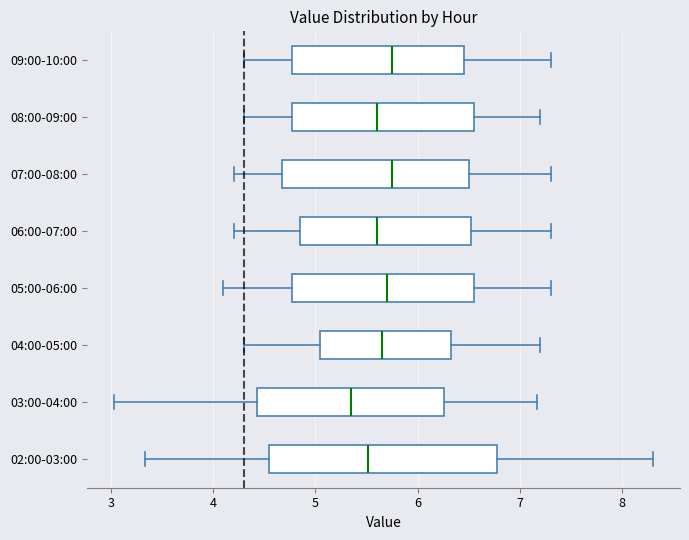

Reading bottom to top, transcribe this box plot: for each box, give where its median line is, the range the box spans, and where its two whiskers end, as read against the x-axis. The values are not printed on the chart, so give them approximately, as read against the axis.

02:00-03:00: median 5.5, box 4.6 to 6.8, whiskers 3.3 to 8.3
03:00-04:00: median 5.4, box 4.4 to 6.3, whiskers 3.0 to 7.2
04:00-05:00: median 5.7, box 5.1 to 6.3, whiskers 4.3 to 7.2
05:00-06:00: median 5.7, box 4.8 to 6.6, whiskers 4.1 to 7.3
06:00-07:00: median 5.6, box 4.9 to 6.5, whiskers 4.2 to 7.3
07:00-08:00: median 5.8, box 4.7 to 6.5, whiskers 4.2 to 7.3
08:00-09:00: median 5.6, box 4.8 to 6.6, whiskers 4.3 to 7.2
09:00-10:00: median 5.8, box 4.8 to 6.5, whiskers 4.3 to 7.3